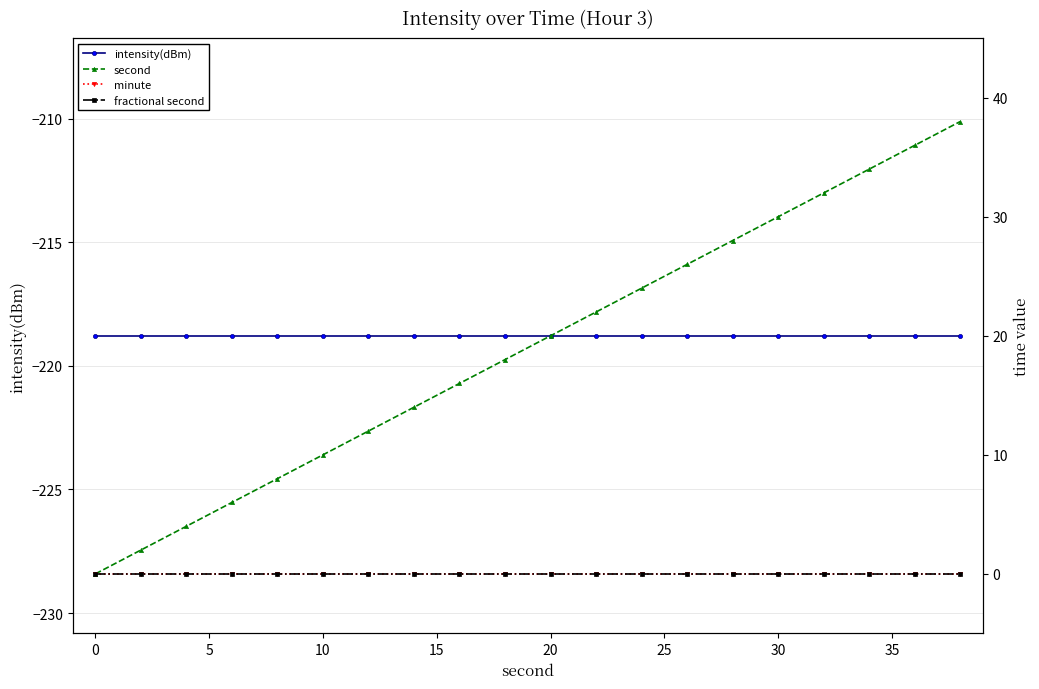

Between 15 and 0, which is larger?

15